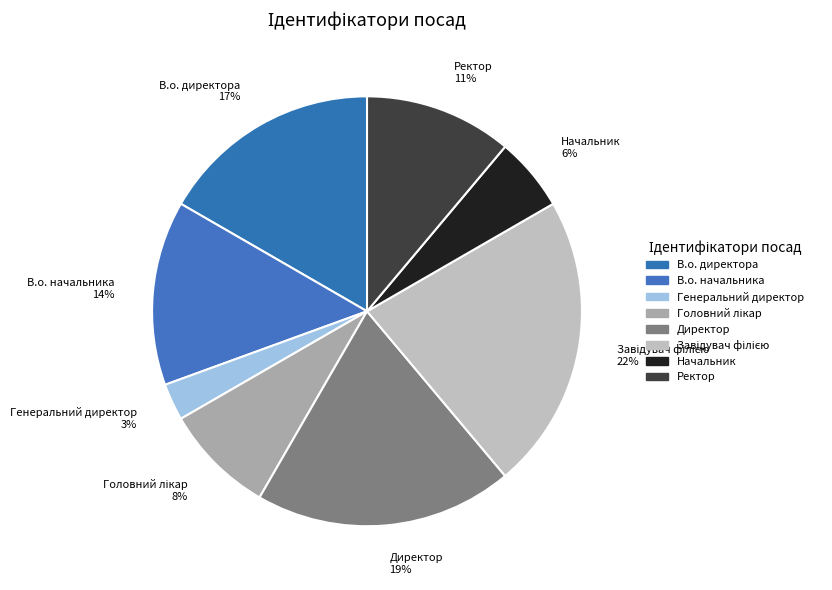

To the nearest percent, what is the average slice percentage?

12%